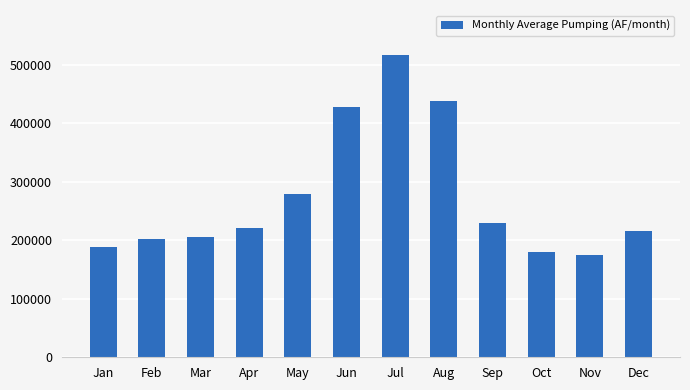

Between May and Oct, which is larger?

May